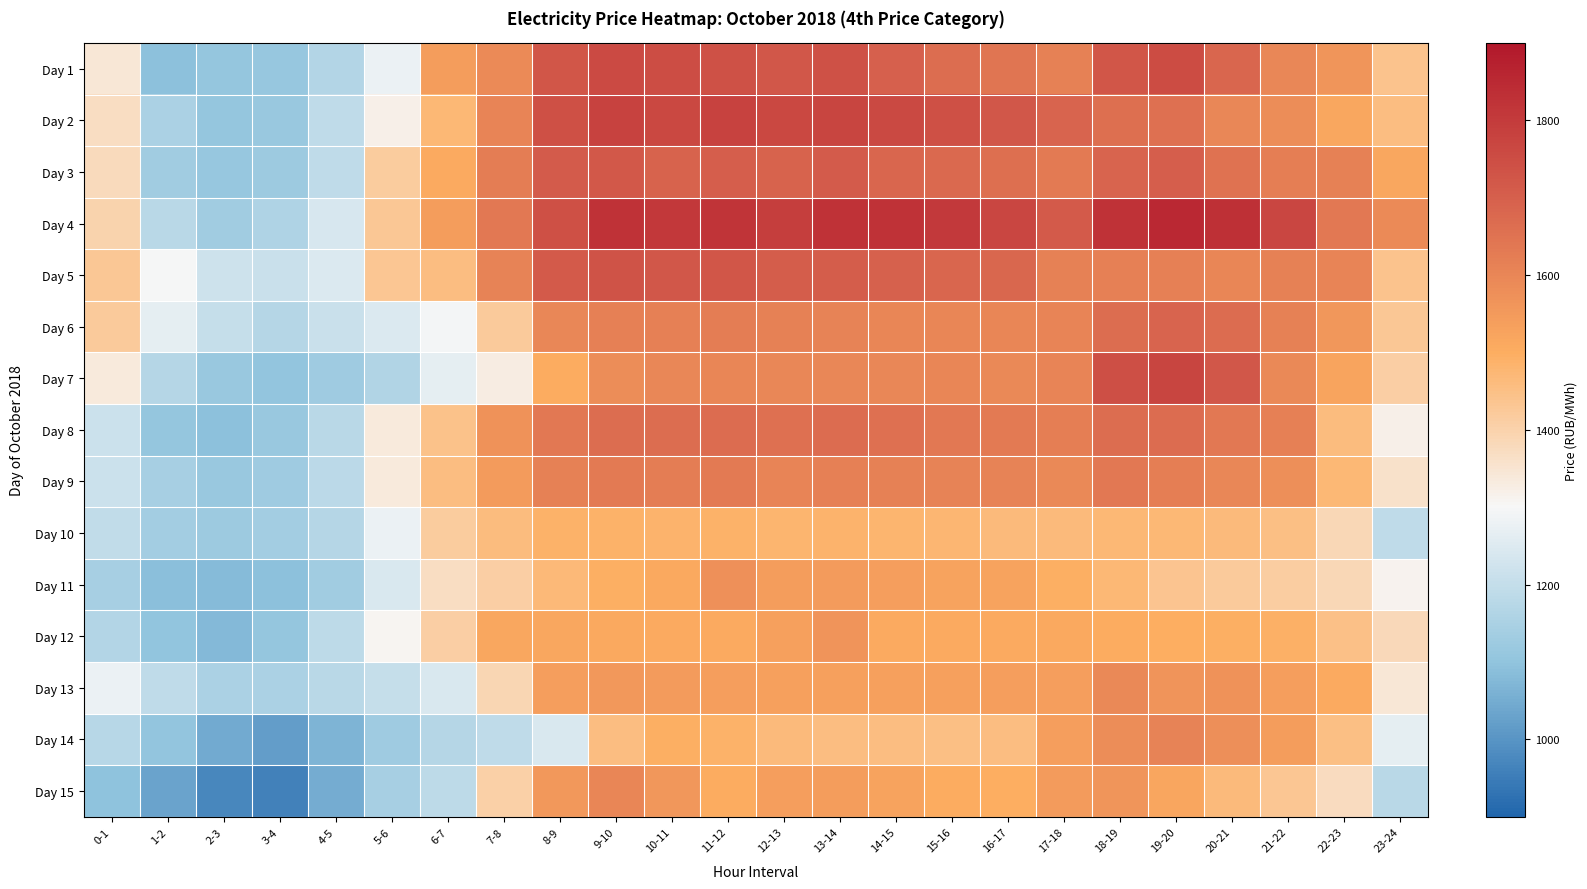

What is the smallest value displayed?

959.5